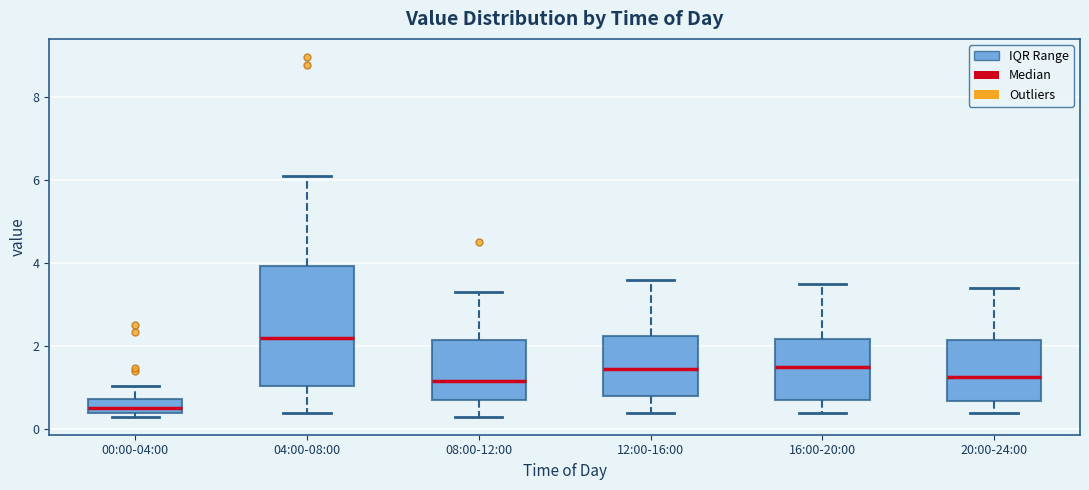

Which box has the highest median line?

04:00-08:00